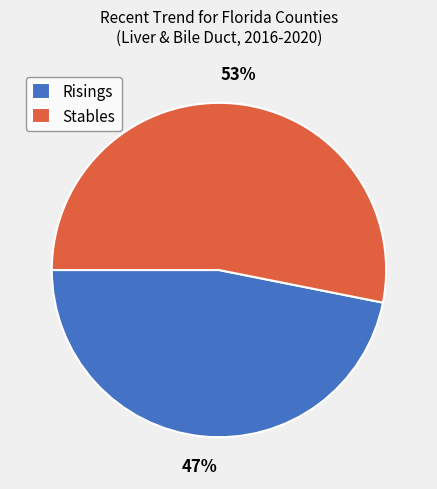

Between Risings and Stables, which is larger?

Stables